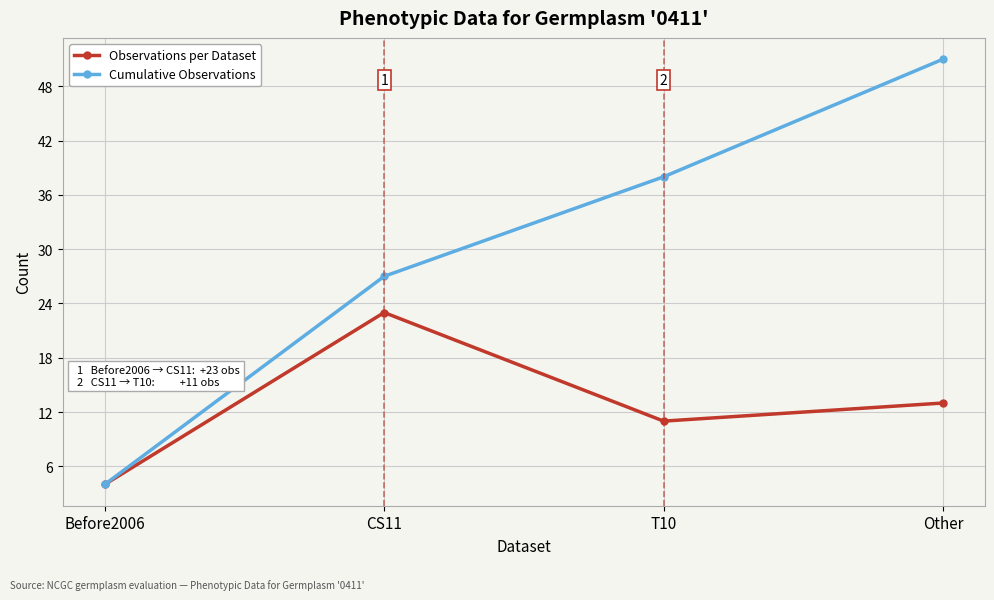

What is the label of the 1st point from the left?

Before2006